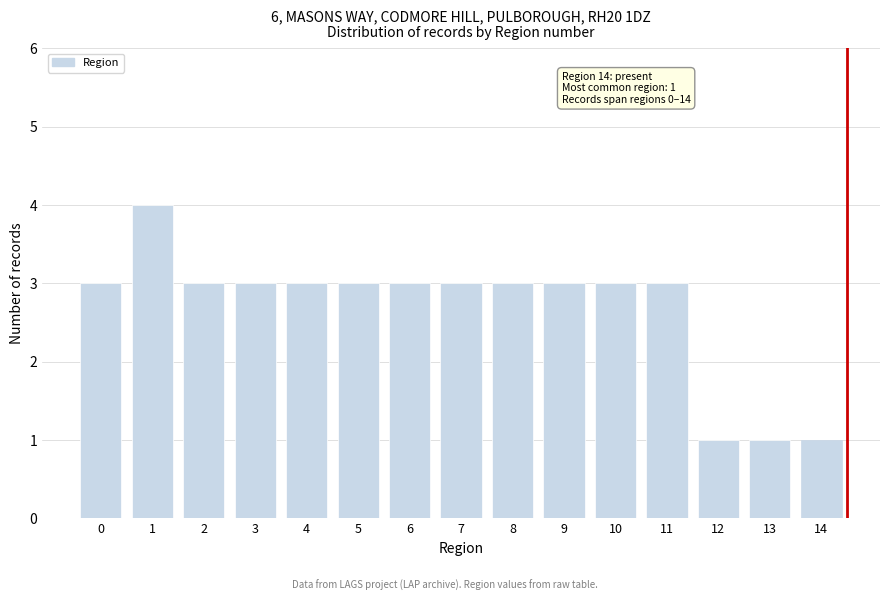

Reading right to left, what are all the values shown in this chart?

14=1	13=1	12=1	11=3	10=3	9=3	8=3	7=3	6=3	5=3	4=3	3=3	2=3	1=4	0=3